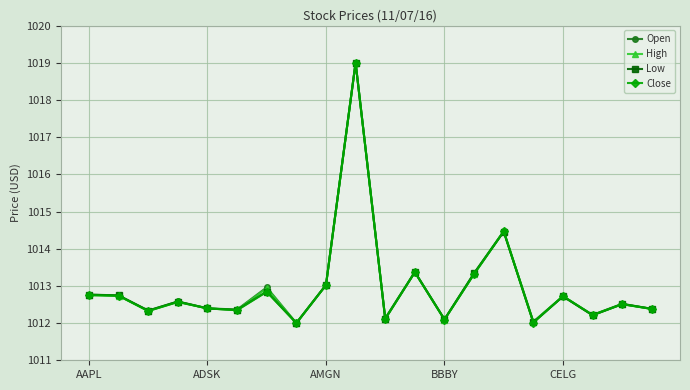

Does the chart display data point markers on the line(s)?

Yes